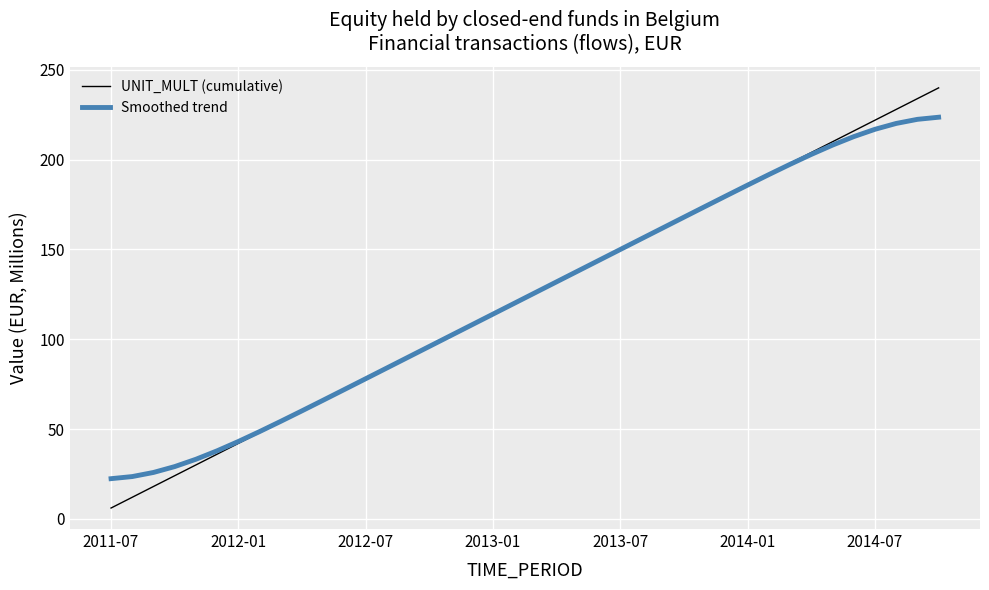

What is the average value of the Smoothed trend series?

123.0